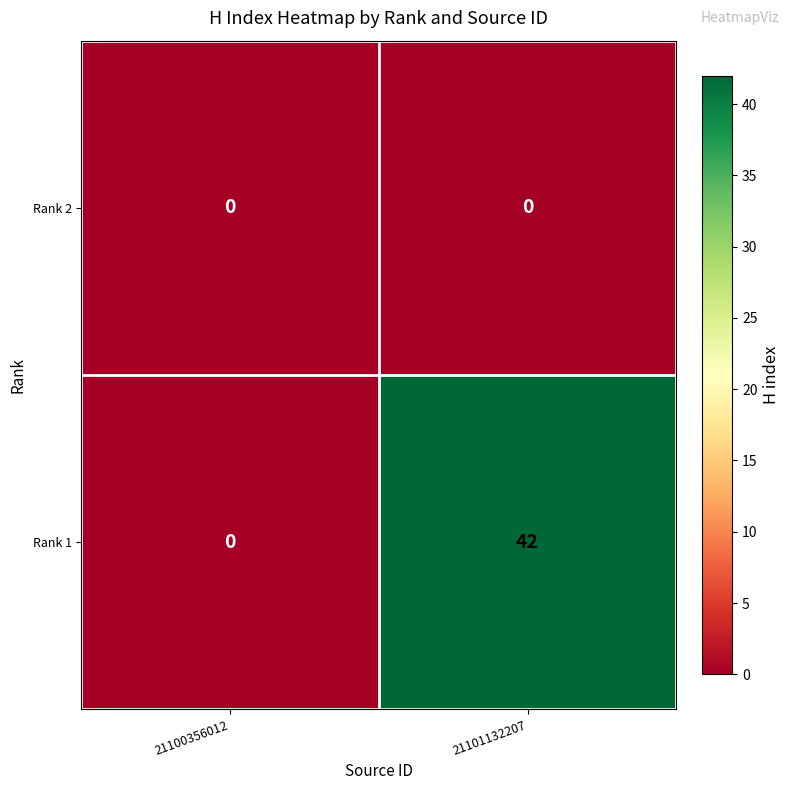

Which series has the largest total across all categories?

Rank 1